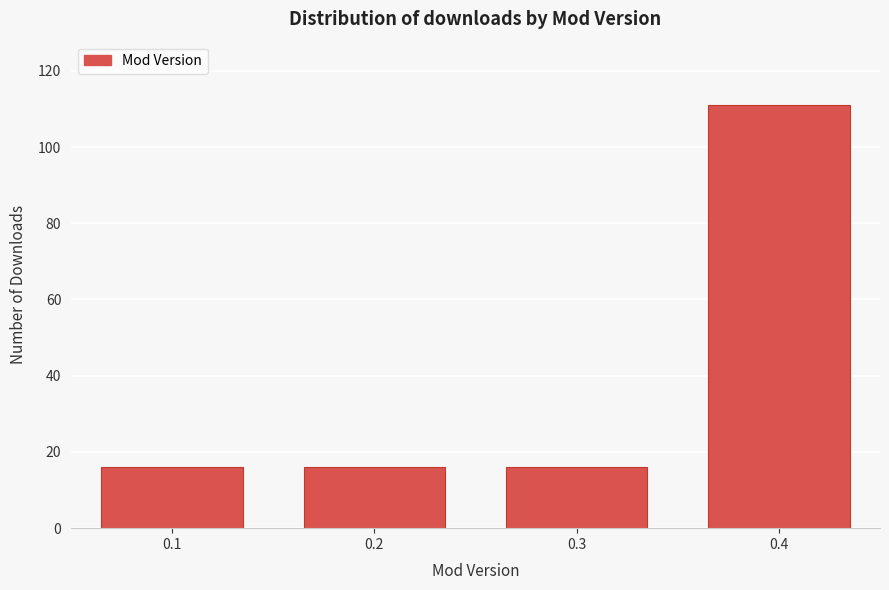

Reading right to left, list all the values displayed in this chart.

0.4=111	0.3=16	0.2=16	0.1=16